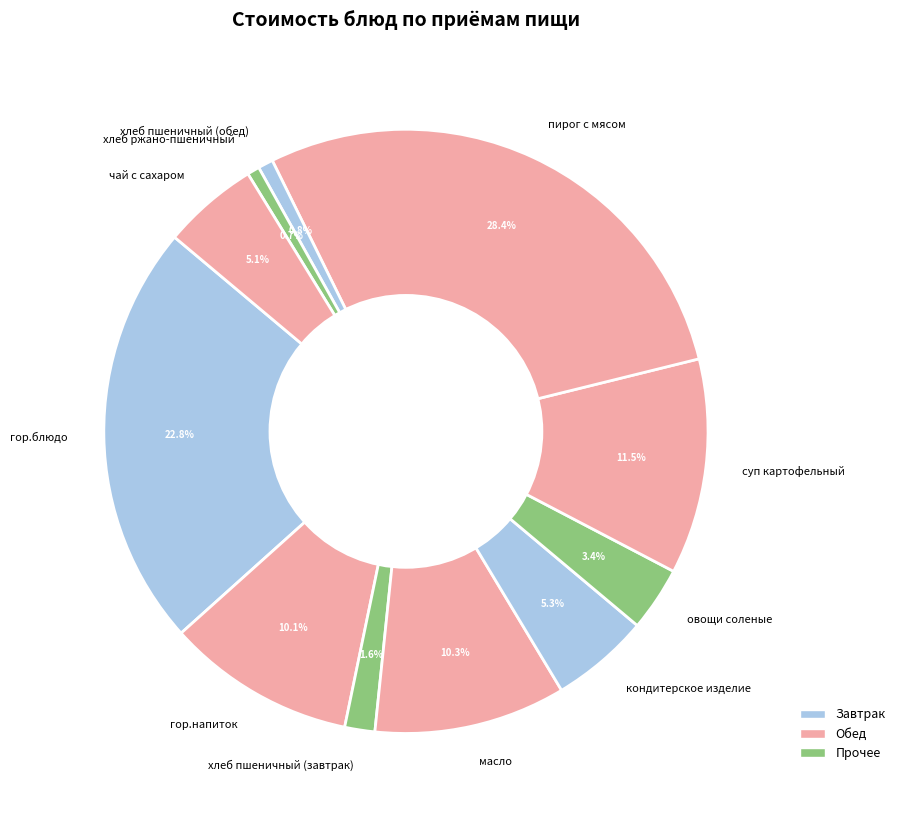

To the nearest percent, what portion does пирог с мясом represent?

28%